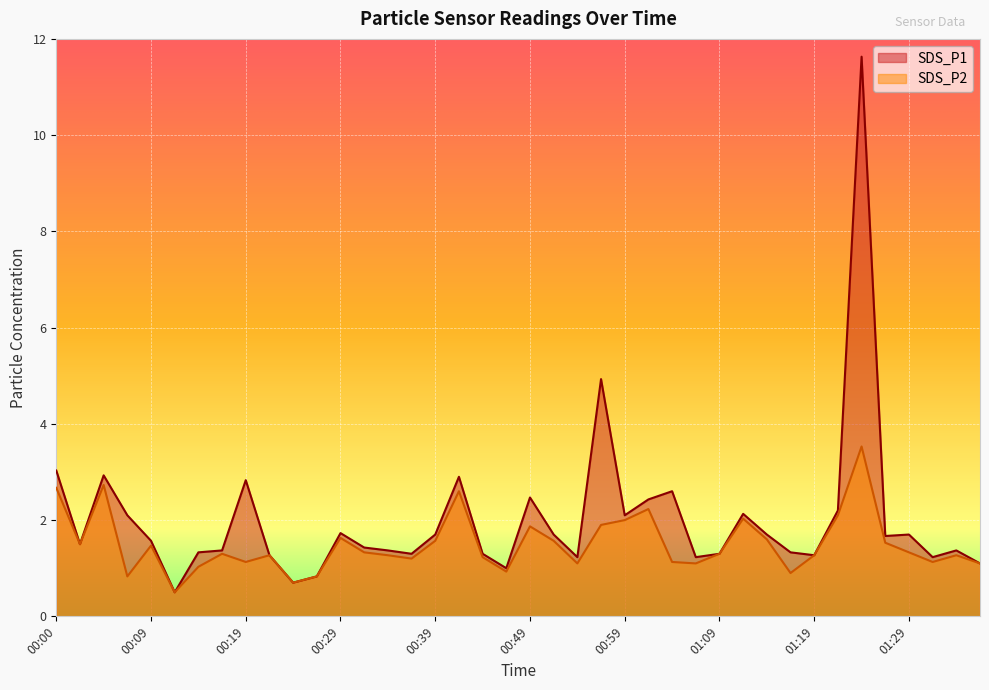

List the series in order of their peak value, highest first.

SDS_P1, SDS_P2